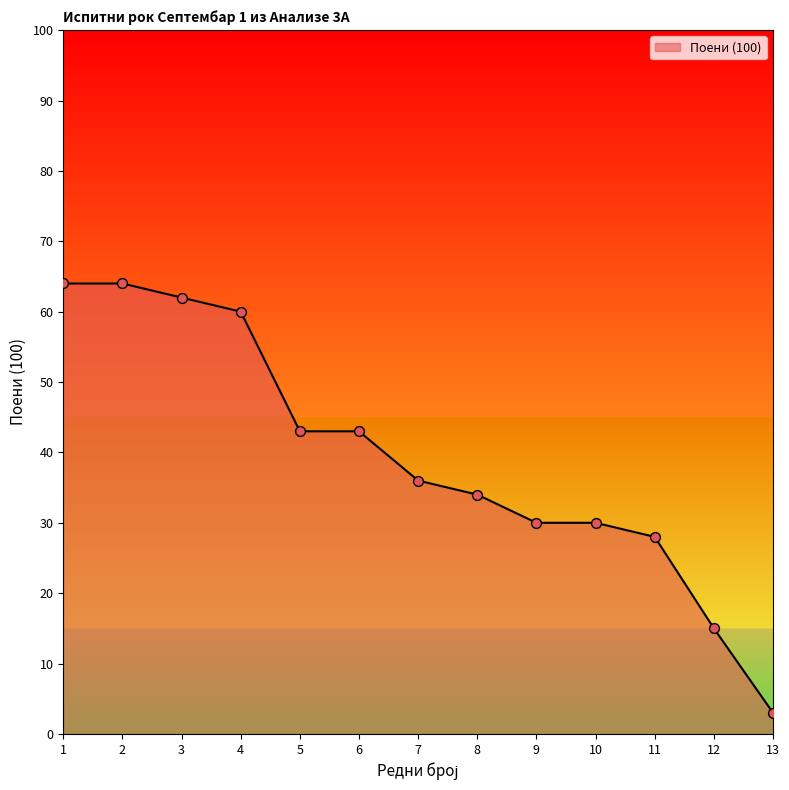

Approximately how many times larger is the value at 6 compared to 5?

1.0